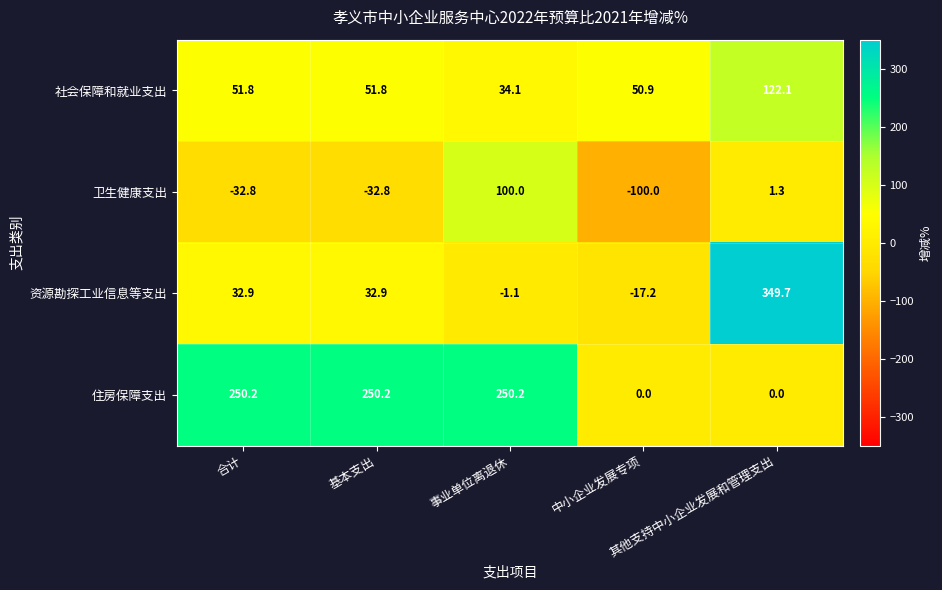

Which series has the widest spread of values?

资源勘探工业信息等支出